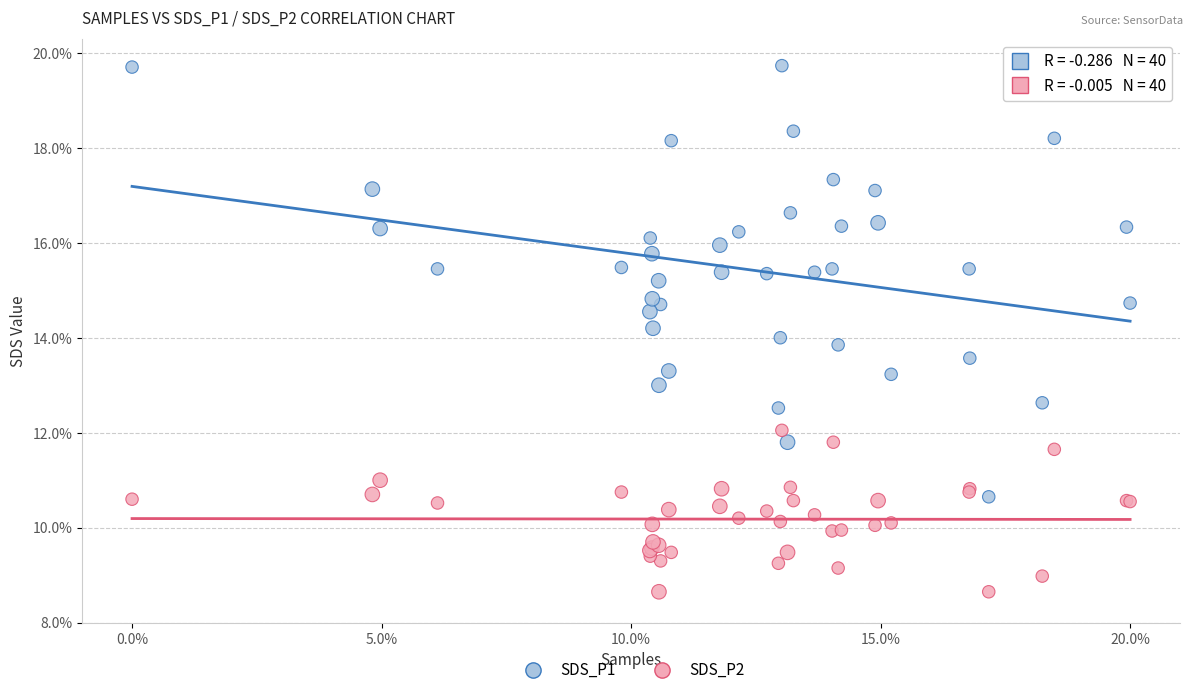

Which series contains the lowest Y value?

SDS_P2